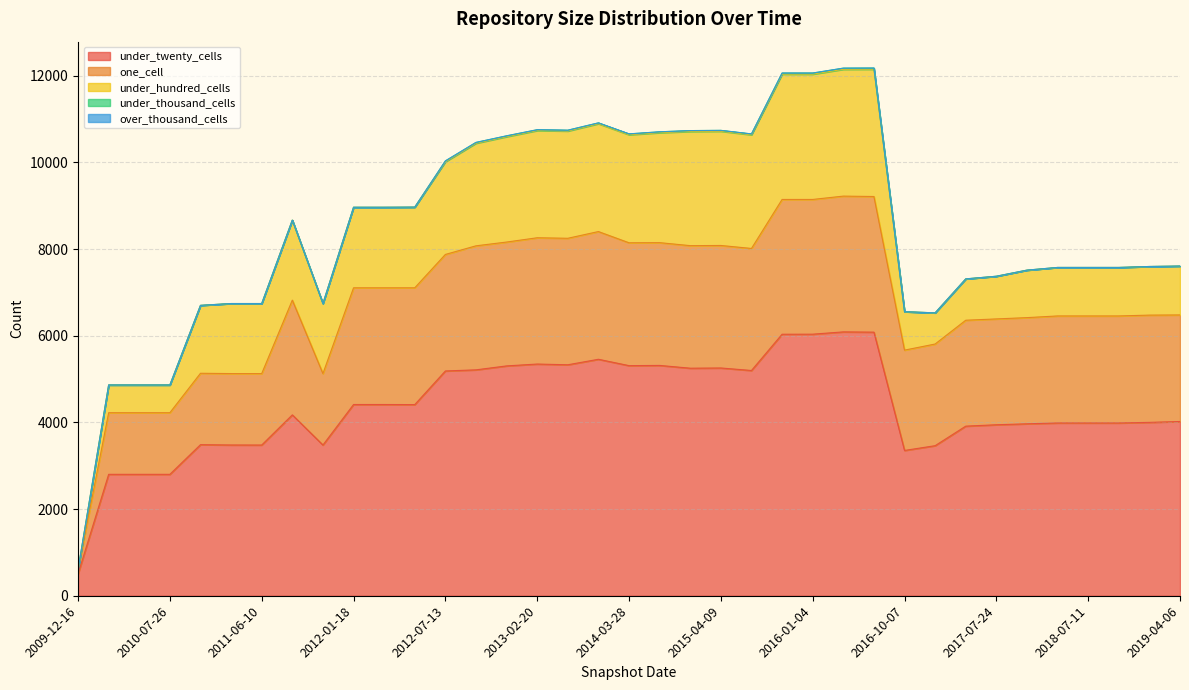

What is the maximum value for under_twenty_cells?

6089